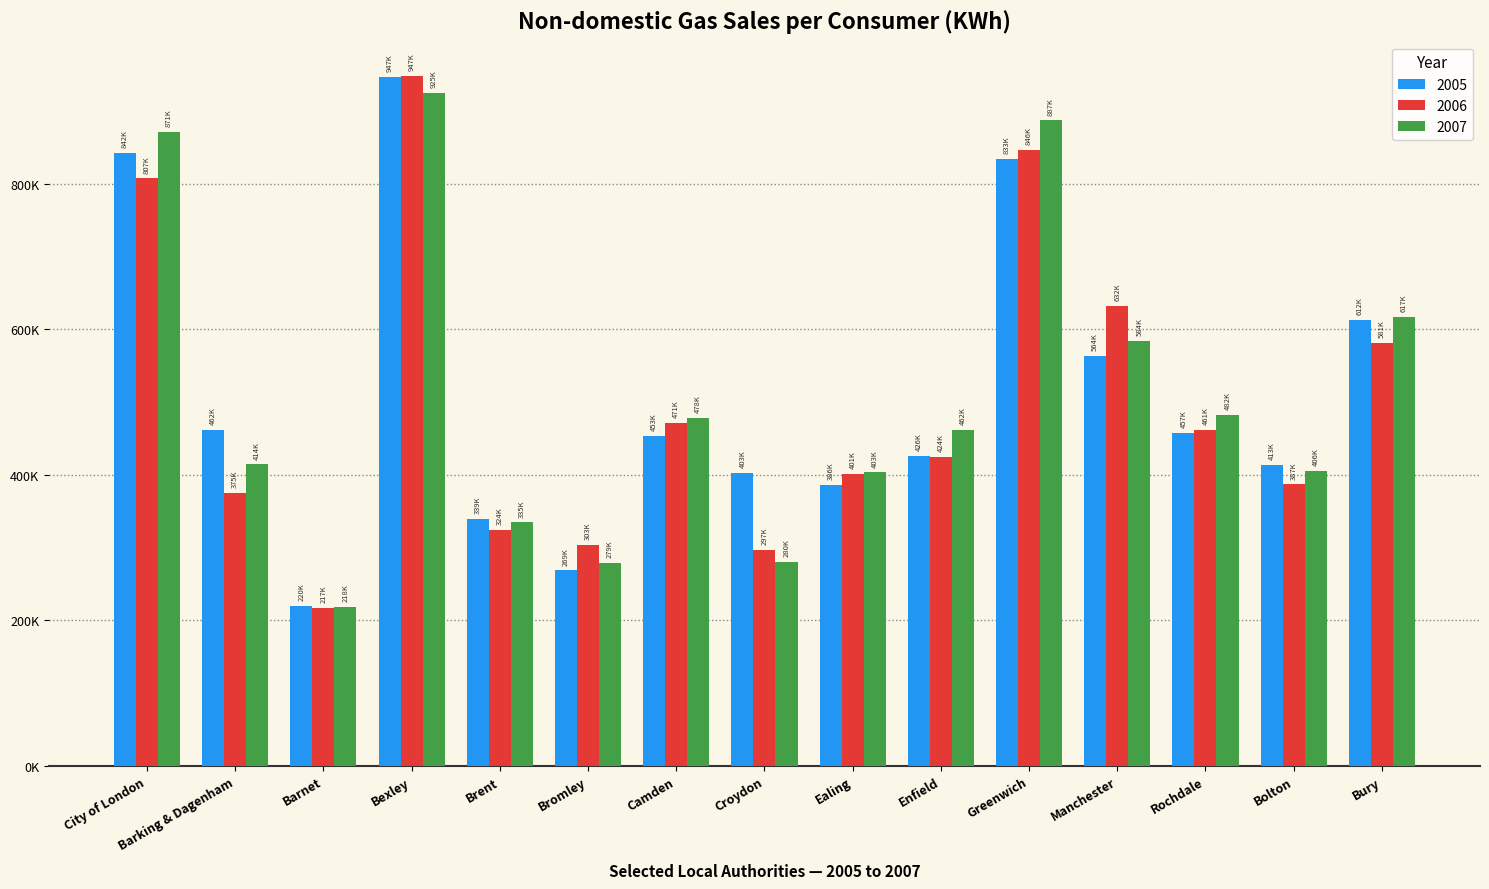

What position from the left is Bexley?

4